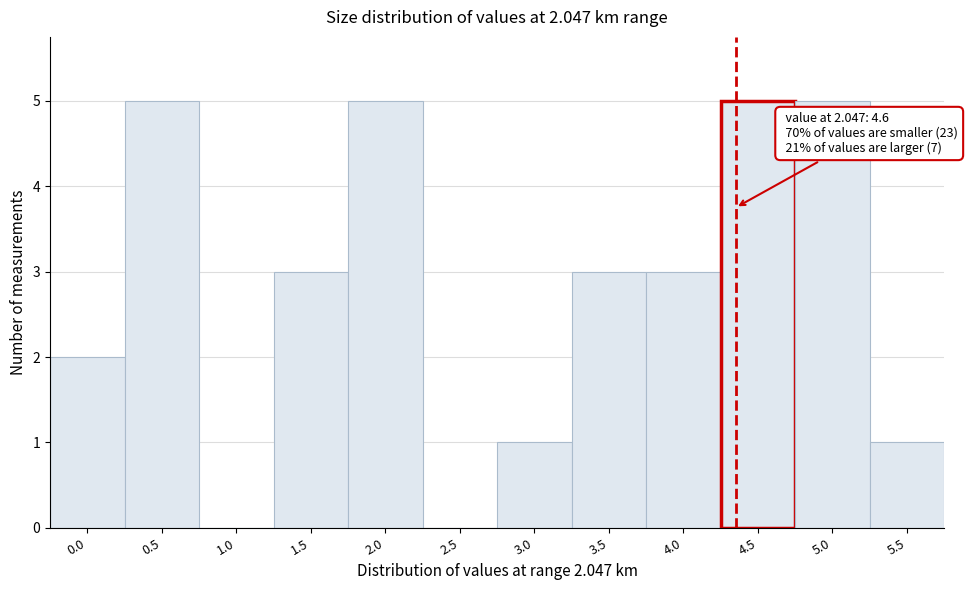

Reading left to right, extract all data points from this chart.

0.0=2	0.5=5	1.0=0	1.5=3	2.0=5	2.5=0	3.0=1	3.5=3	4.0=3	4.5=5	5.0=5	5.5=1